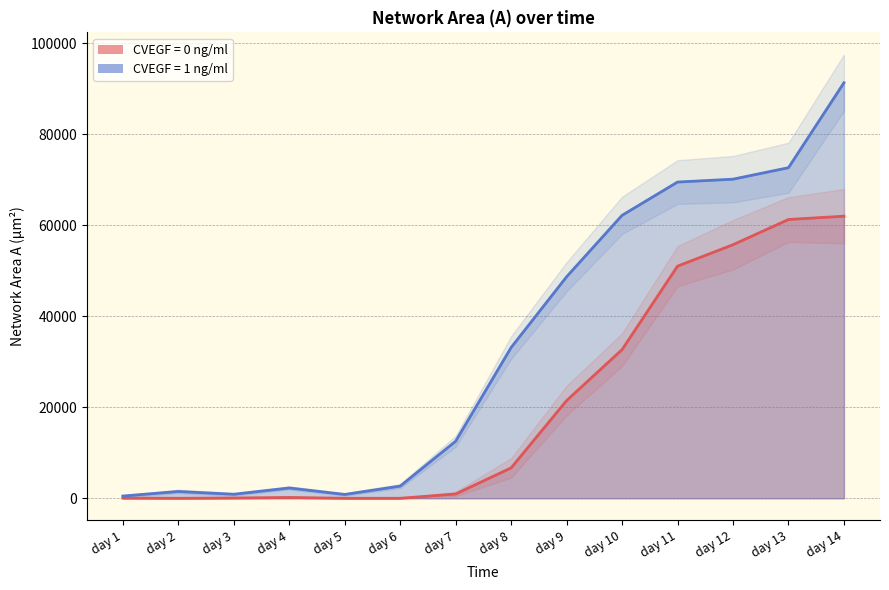

How many interior local valleys does the CVEGF = 0 ng/ml series have?

1